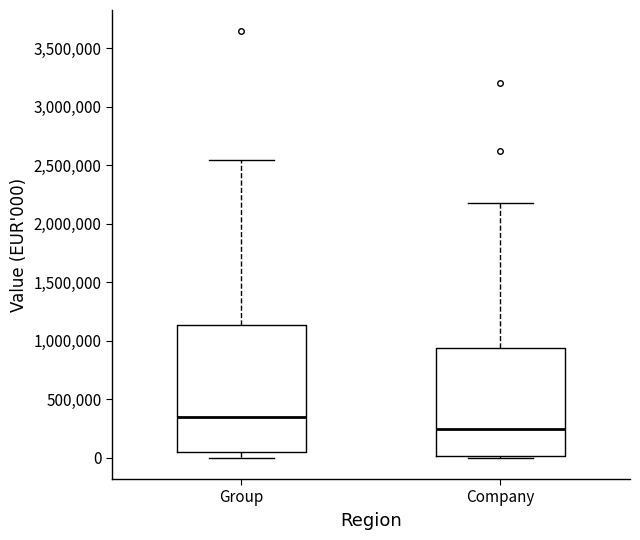

Reading left to right, transcribe this box plot: for each box, give where its median line is, the range the box spans, and where its two whiskers end, as read against the y-axis. The values are not printed on the chart, so give them approximately, as read against the axis.

Group: median 350000, box 50000 to 1150000, whiskers 0 to 2550000
Company: median 250000, box 0 to 950000, whiskers 0 (just below the box's lower edge) to 2200000